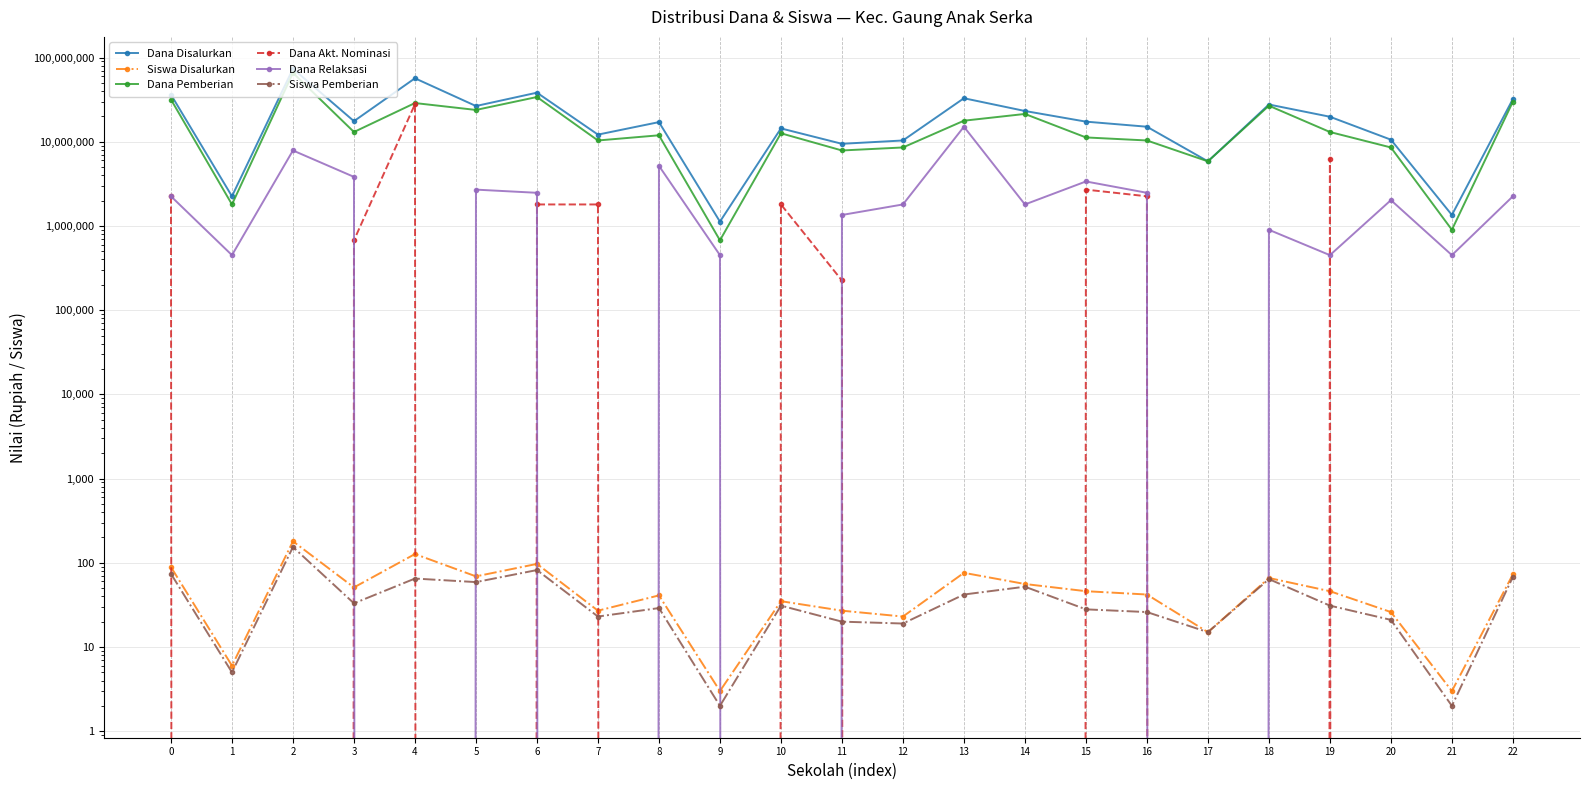

How many positive values does the Dana Akt. Nominasi series have?

10